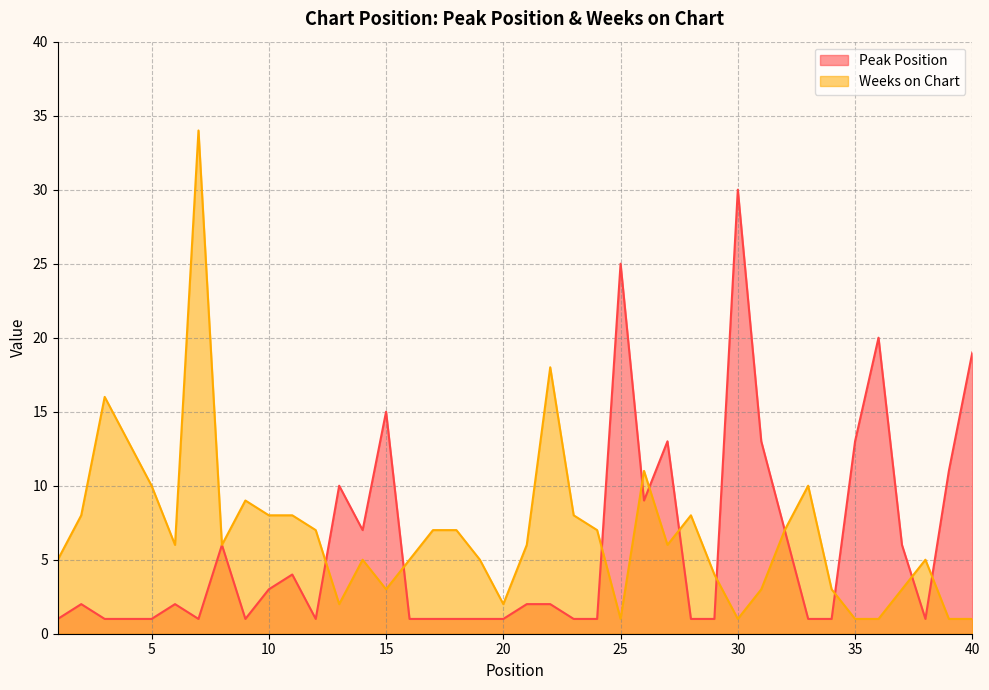

How many values in the Weeks on Chart series are below 6?

18